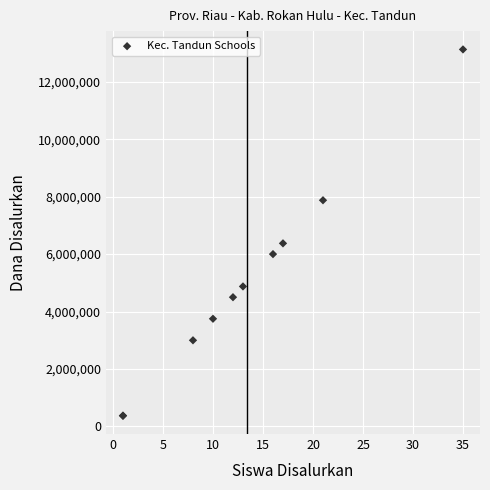

What Y value in the scatter plot is closest to 6750000?

6375000